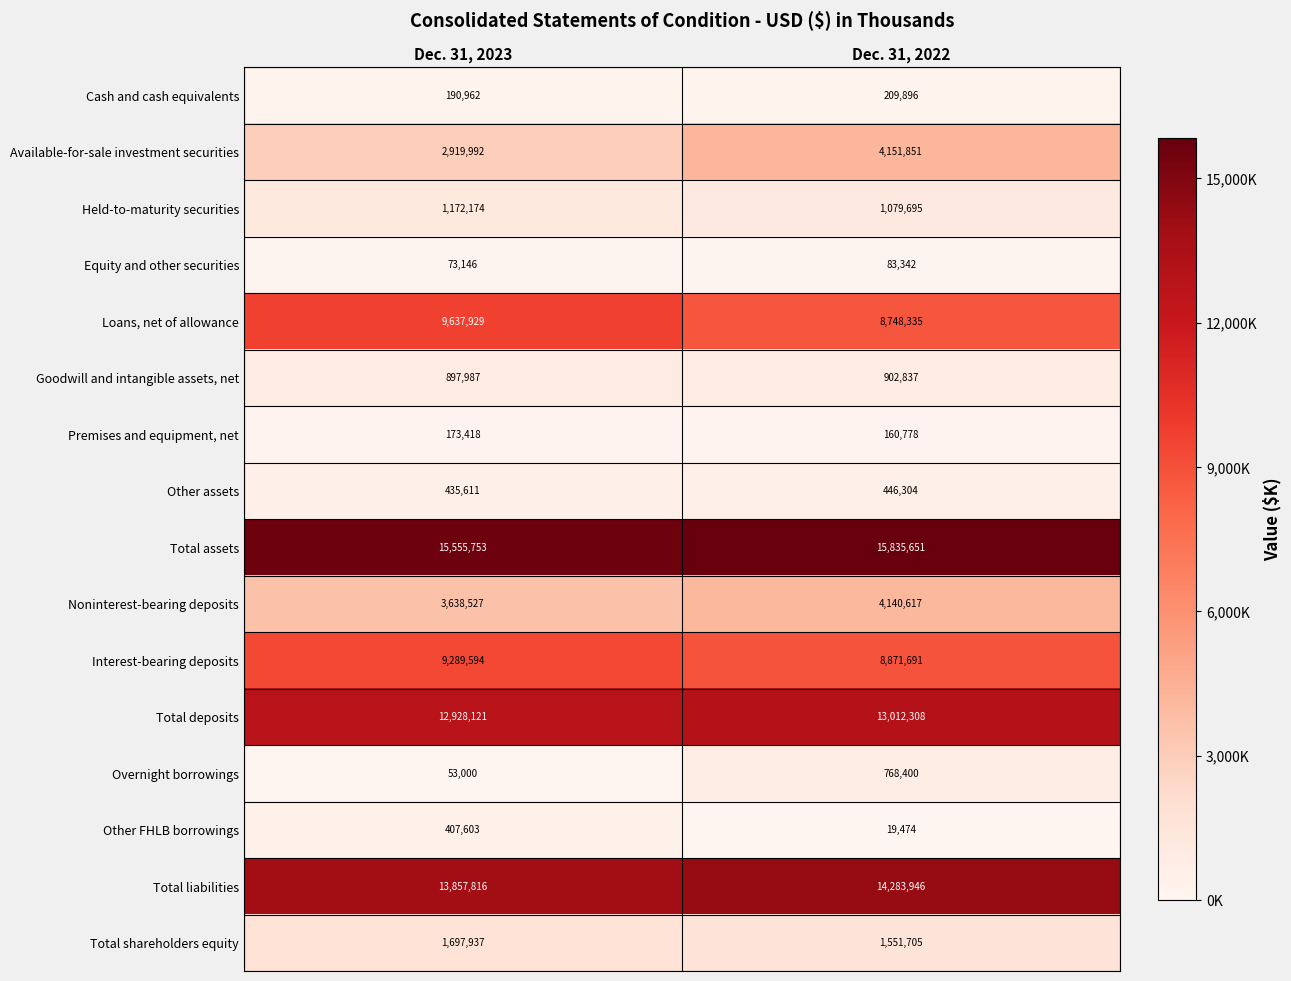

True or false: Total liabilities has a value of 13857816 at Dec. 31, 2023.

True